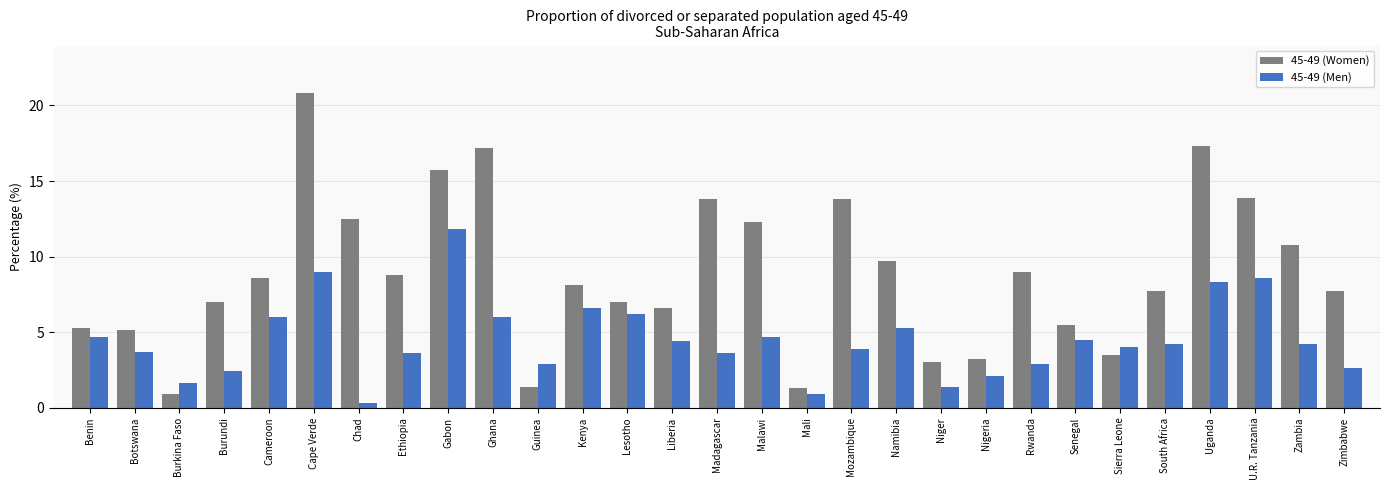

What is the difference between the maximum and minimum values in the 45-49 (Women) series?

19.9